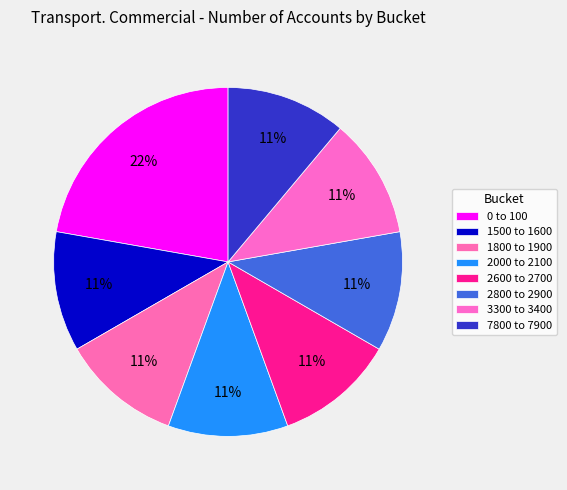

Is it true that 0 to 100 is 22% of the pie?

True